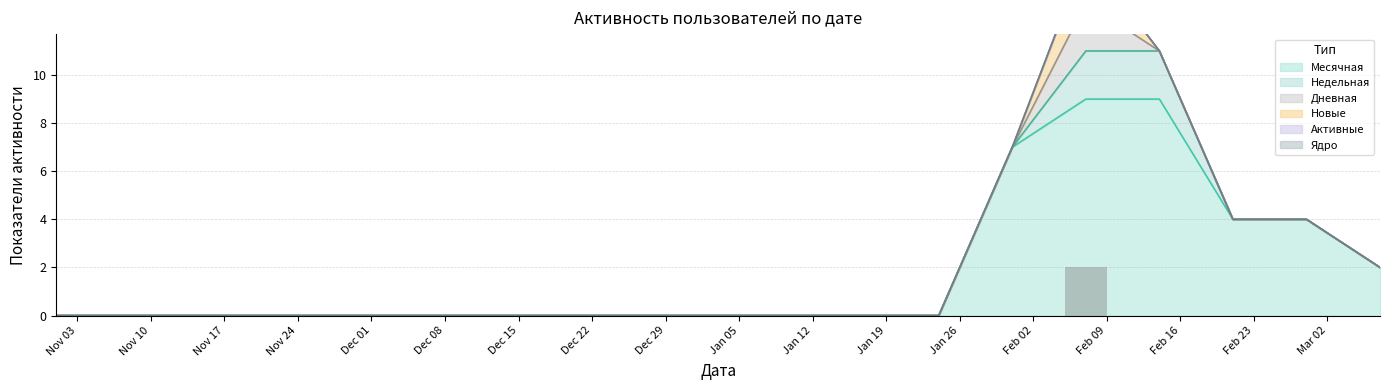

Are the bars grouped side by side (vs. stacked)?

Yes